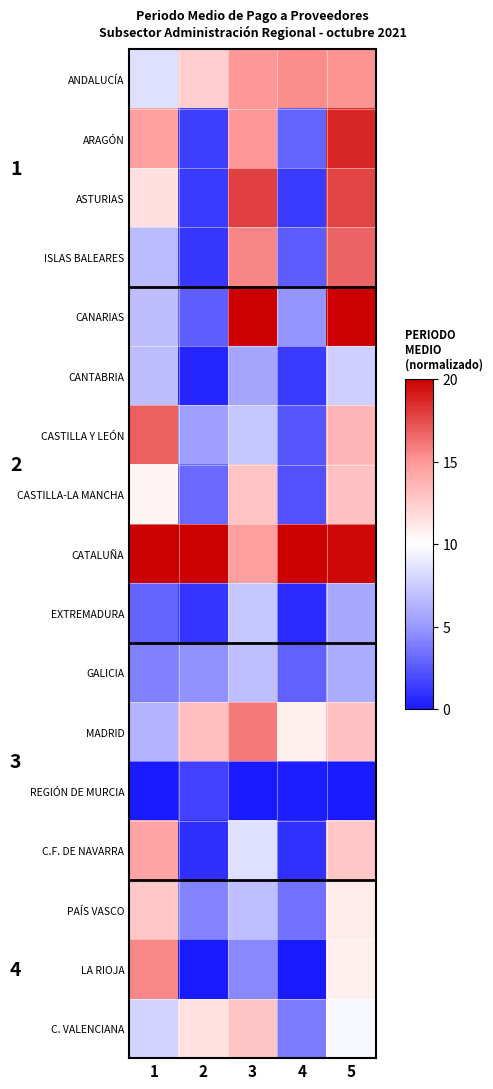

How many data points does each series have?

5